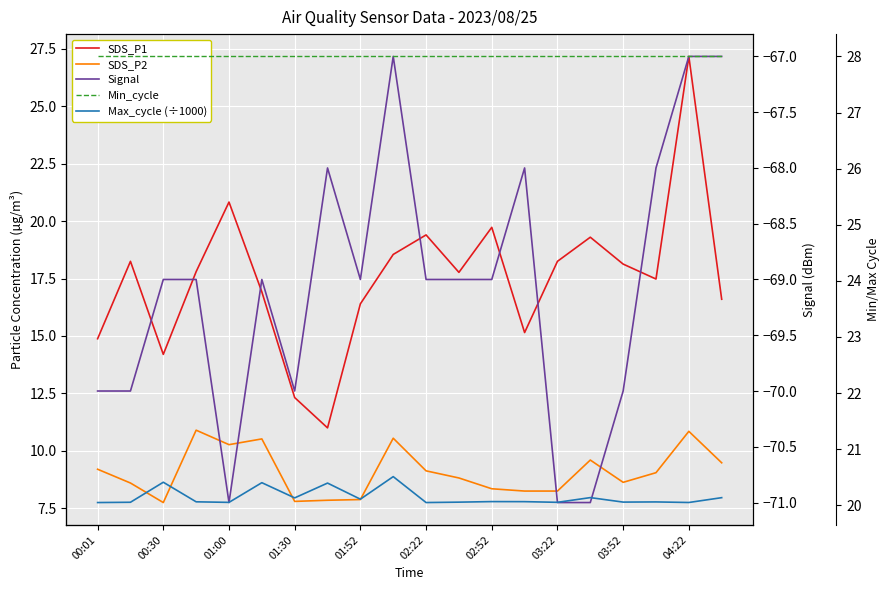

Which series has the largest range (max minus min)?

SDS_P1